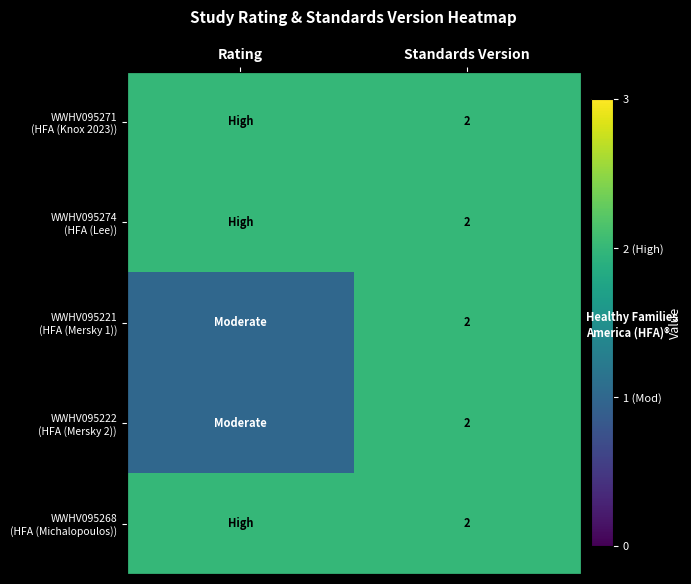

What is the total value across all series at Standards Version?

10